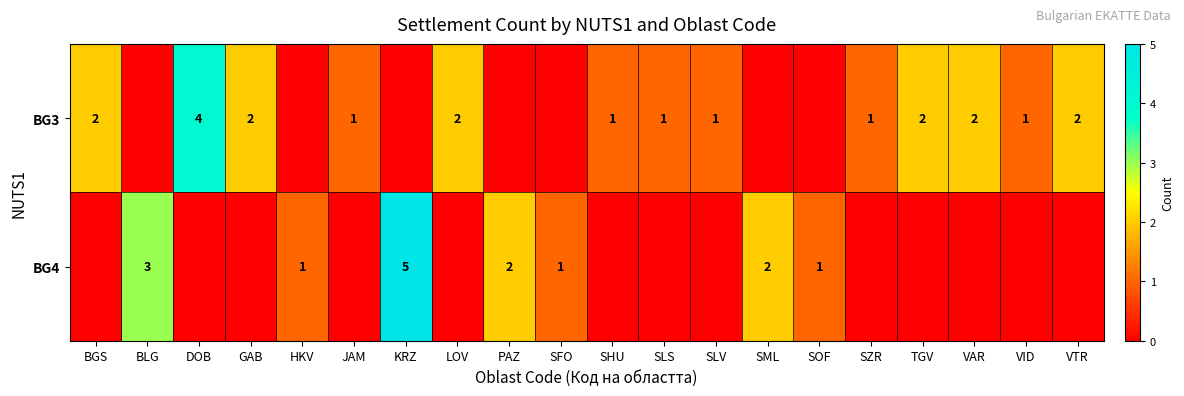

The value of BG3 at VAR is 3. True or false?

False